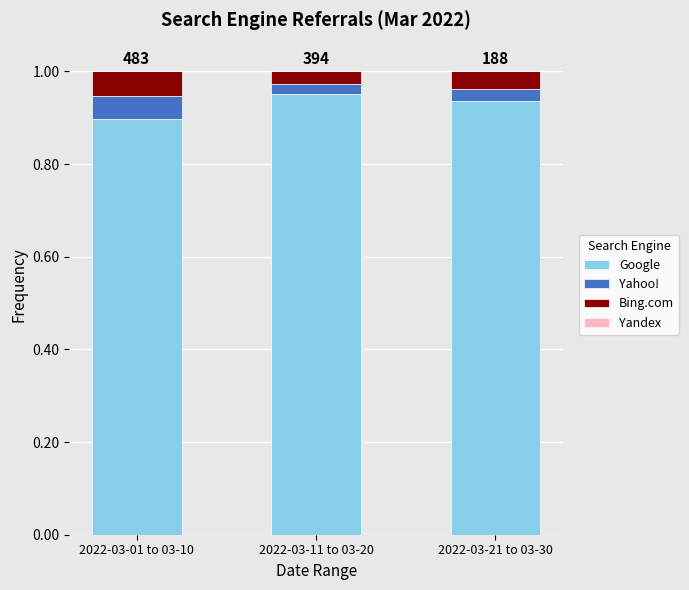

Which category has the lowest value in the Google series?

2022-03-01 to 03-10